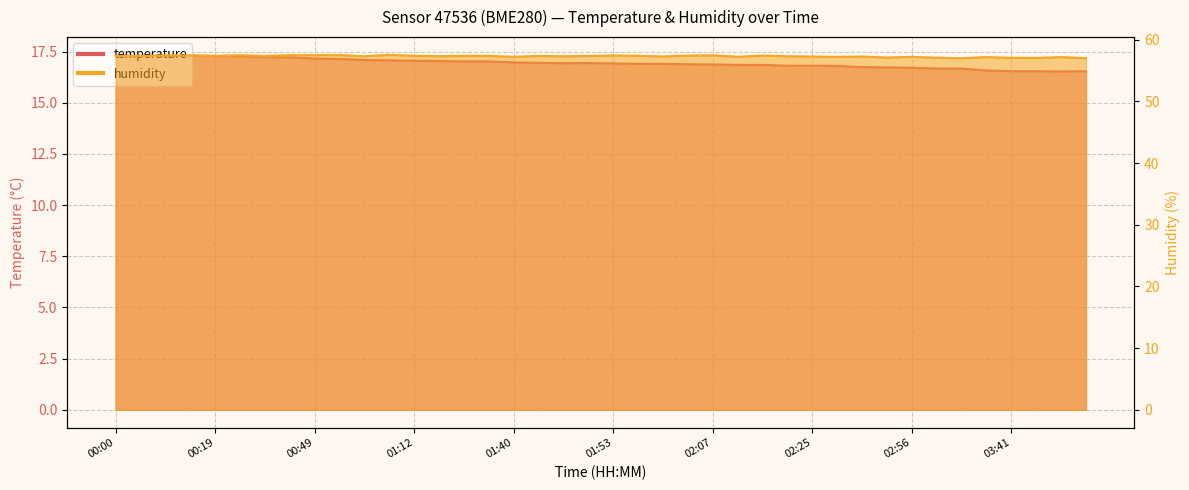

What is the total value across all series at 01:53?

74.4